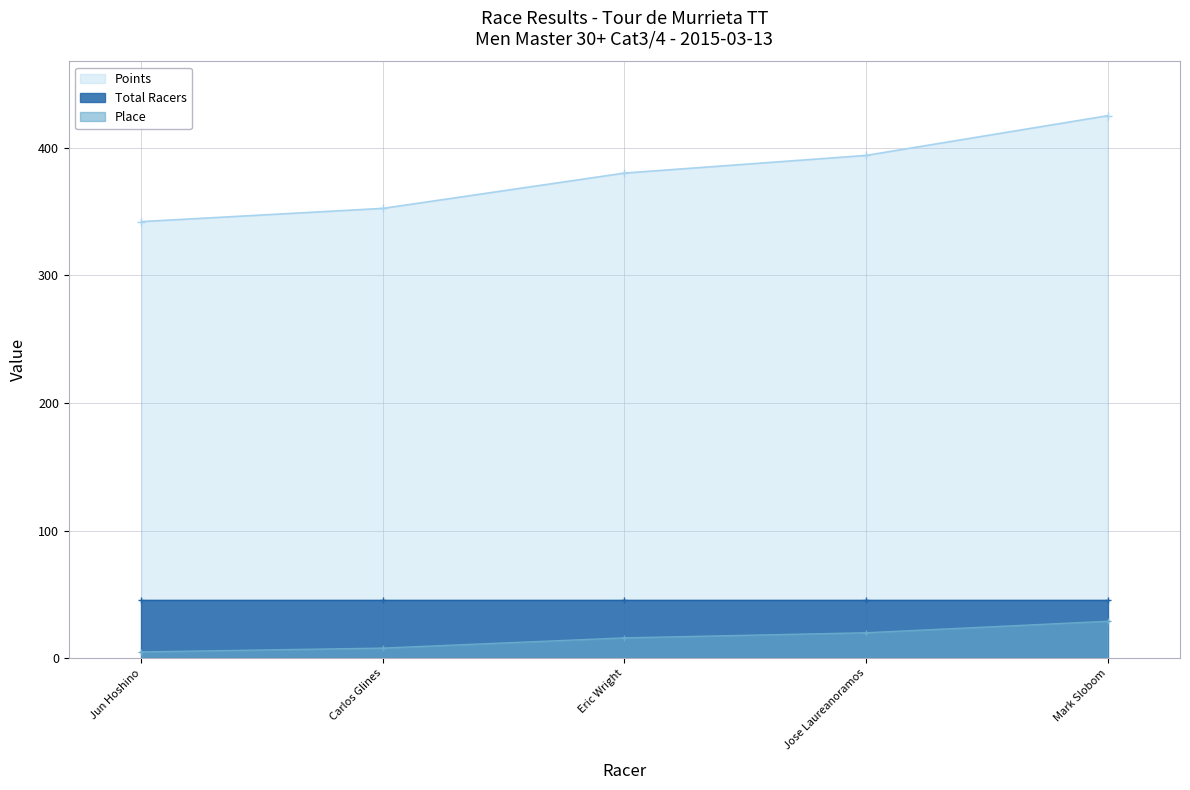

True or false: Place has more than 2 interior local peaks.

False